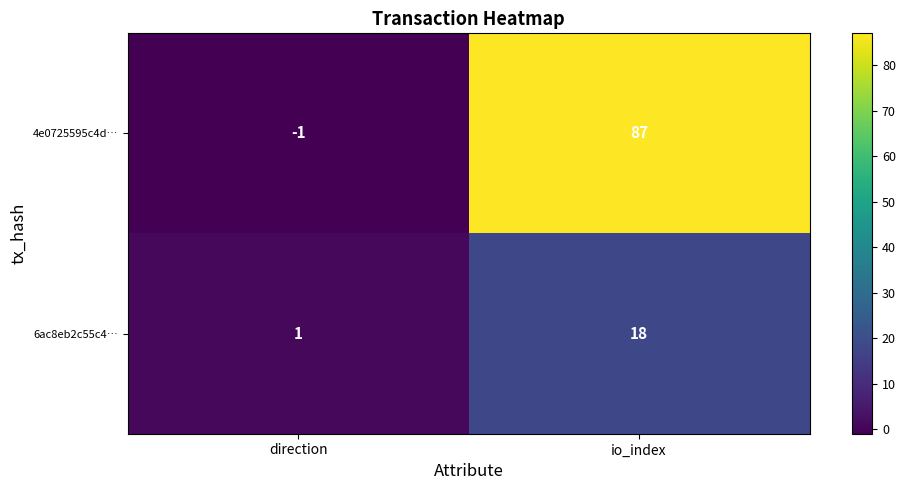

What is the difference between the highest and lowest values at io_index?

69